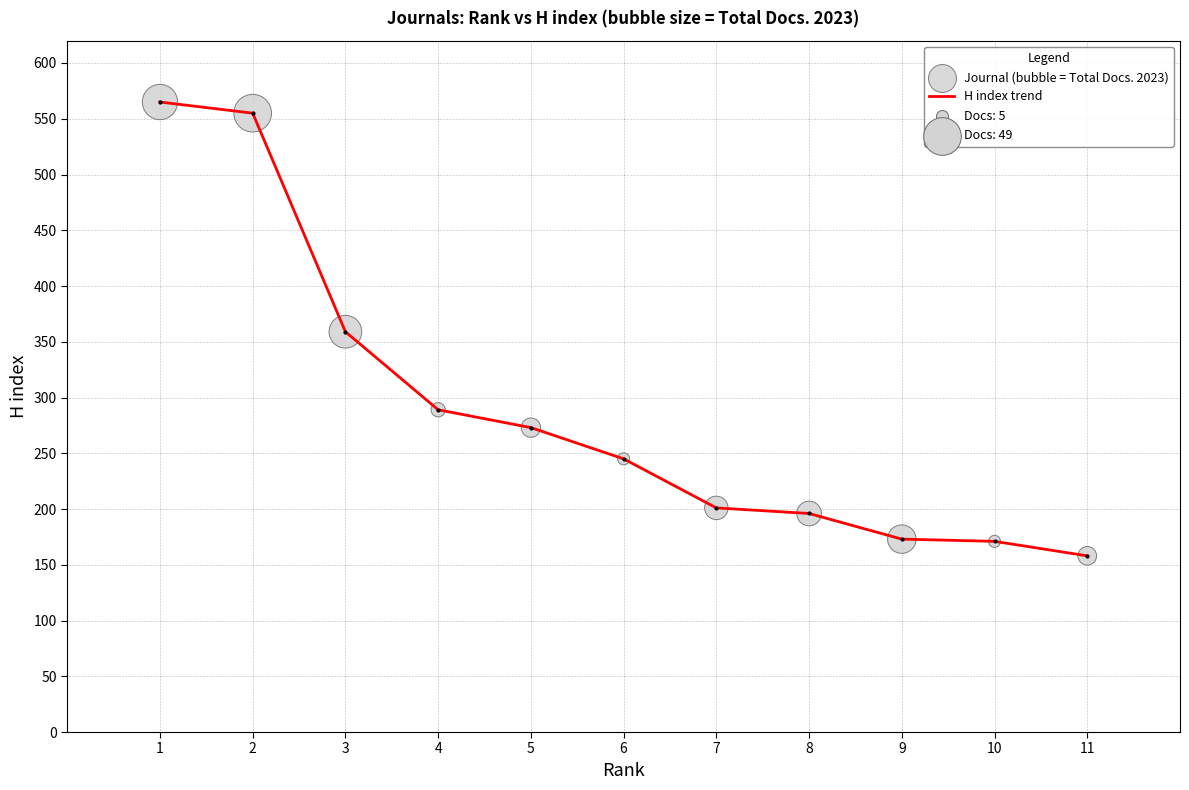

What is the change in value from 2 to 11?

-397